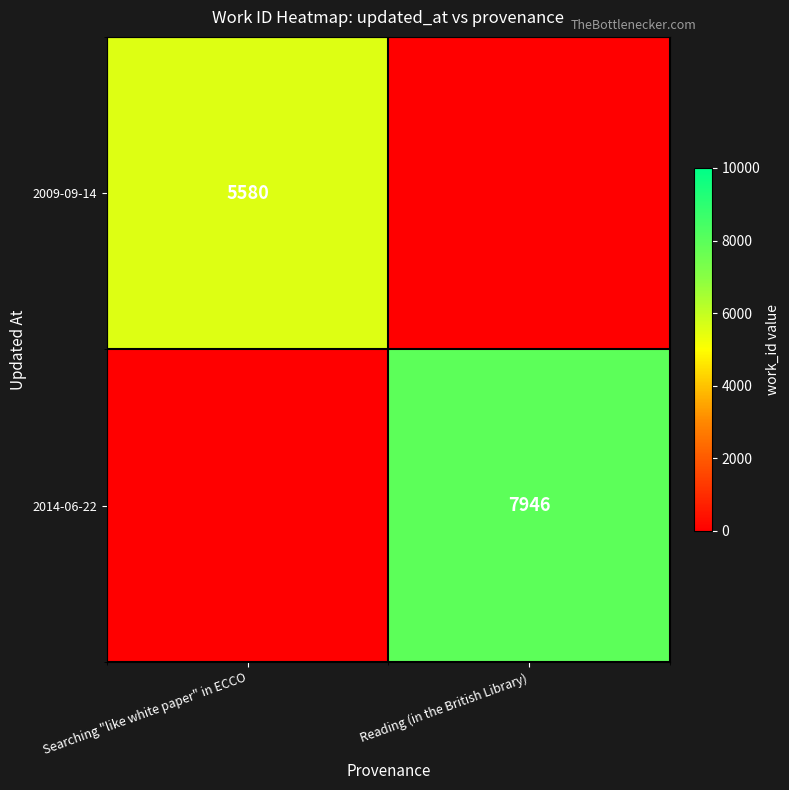

The 2014-06-22 series shows 7946 at Reading (in the British Library). True or false?

True